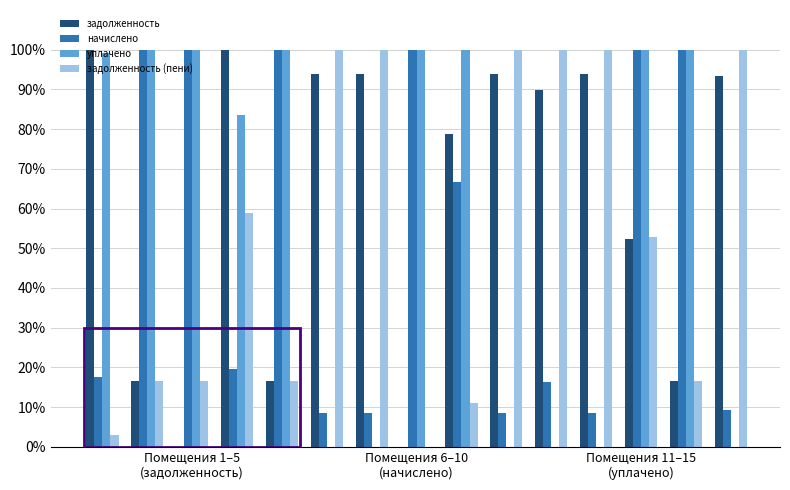

What is the greatest value displayed?

100.0